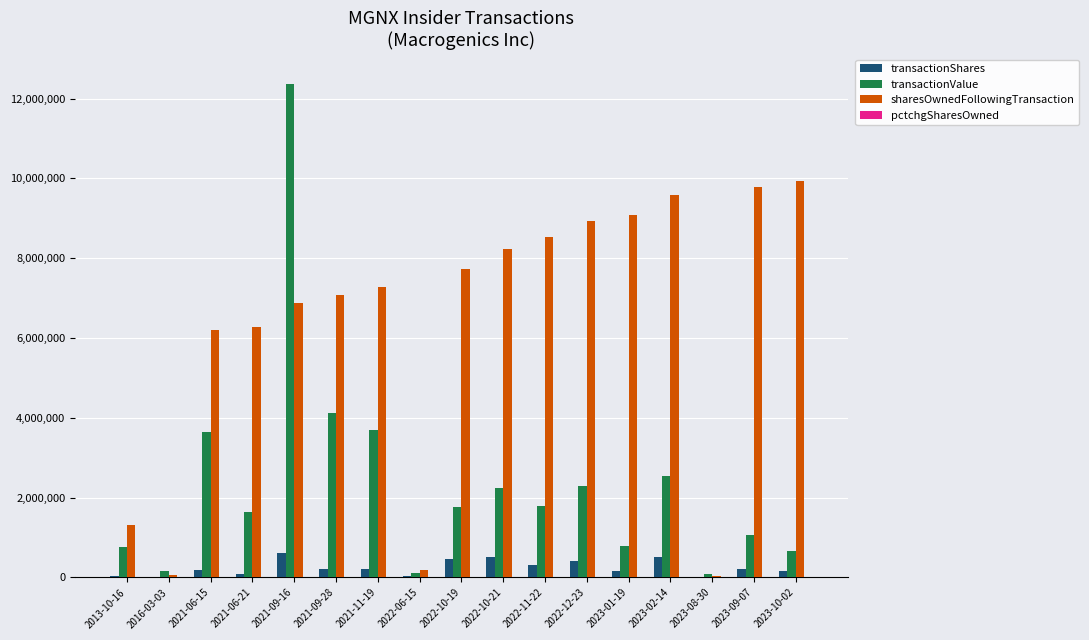

Which series has the largest total across all categories?

sharesOwnedFollowingTransaction